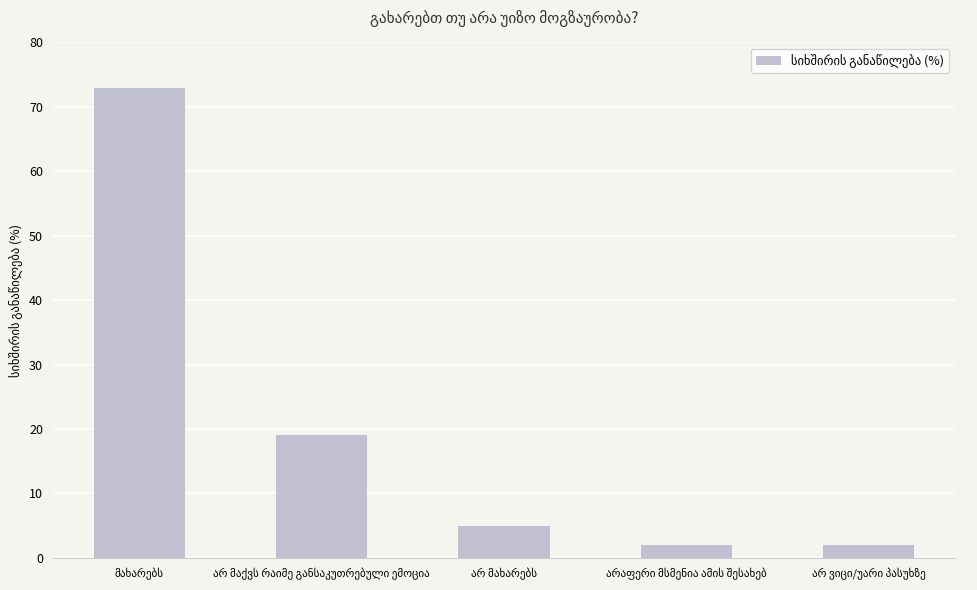

Reading right to left, extract all data points from this chart.

2	2	5	19	73